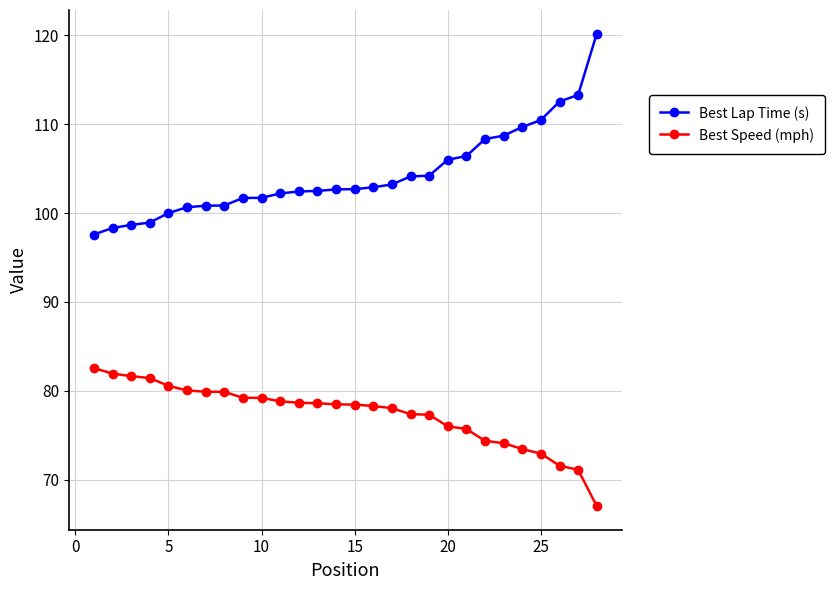

What is the maximum value for Best Lap Time (s)?

120.2